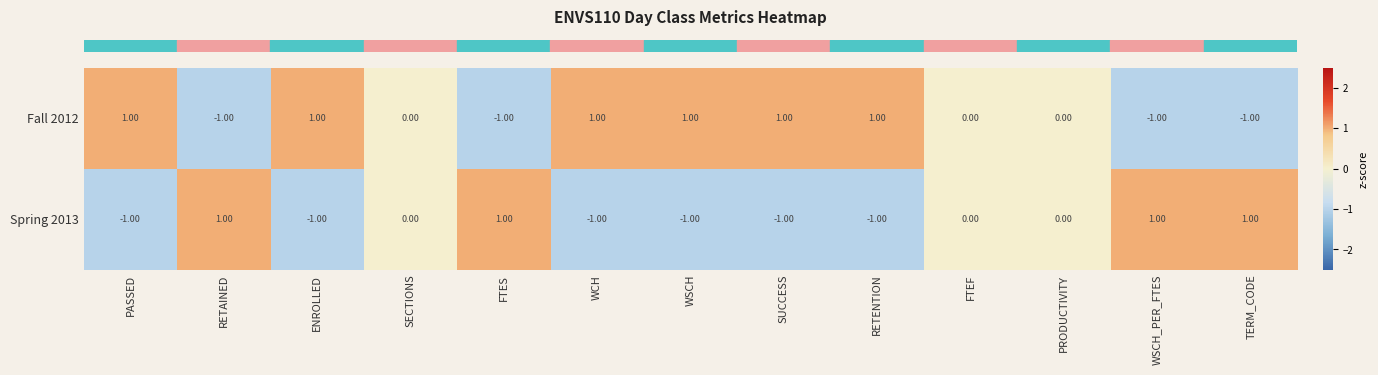

List the series in order of their overall mean, highest first.

Fall 2012, Spring 2013